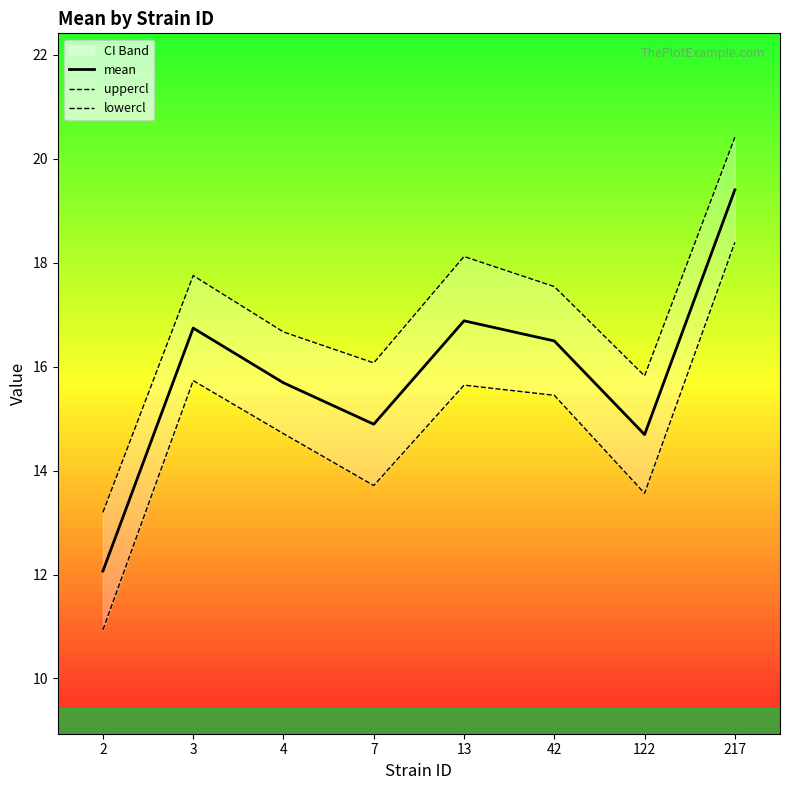

What is the difference between the uppercl values at 42 and 7?

1.5